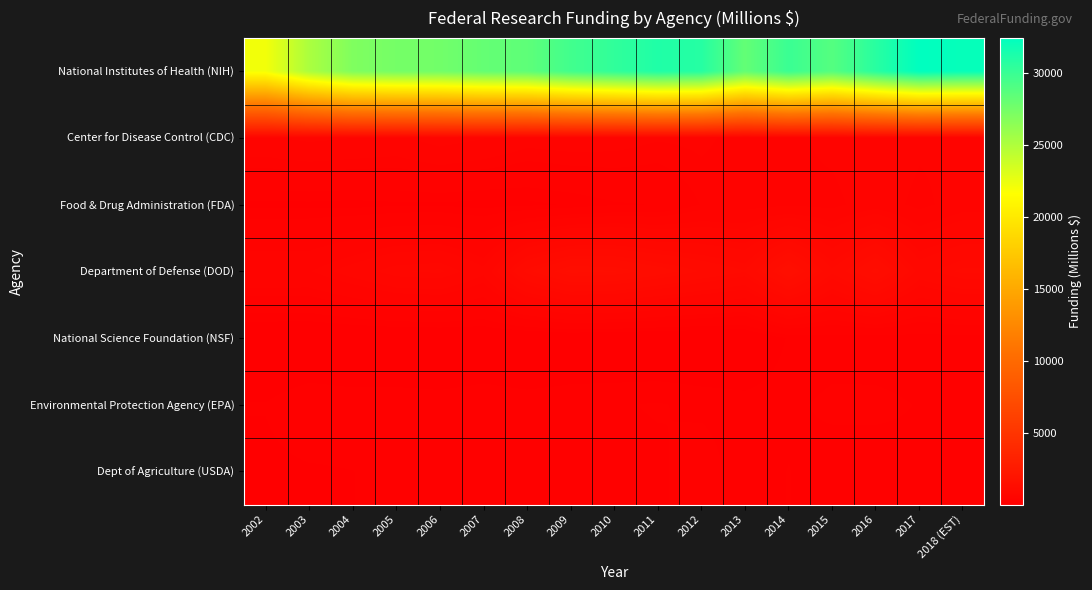

Reading left to right, transcribe all the data shown in this chart.

National Institutes of Health (NIH): 2002=22110.1	2003=25156.4	2004=27004.5	2005=27430.8	2006=27565.6	2007=28146.3	2008=28404.4	2009=29616.4	2010=30328.9	2011=31052.8	2012=30802.1	2013=28215.3	2014=29931.2	2015=28800.1	2016=30698.0	2017=32419.0	2018 (EST)=32120.0
Center for Disease Control (CDC): 2002=521.0	2003=564.0	2004=539.0	2005=512.8	2006=596.7	2007=543.5	2008=459.1	2009=477.1	2010=462.6	2011=421.5	2012=434.2	2013=369.1	2014=382.1	2015=444.6	2016=515.2	2017=437.0	2018 (EST)=434.9
Food & Drug Administration (FDA): 2002=136.3	2003=138.3	2004=132.3	2005=142.1	2006=143.3	2007=129.3	2008=137.9	2009=166.4	2010=210.6	2011=225.2	2012=352.6	2013=360.6	2014=389.1	2015=375.7	2016=485.9	2017=375.0	2018 (EST)=477.4
Department of Defense (DOD): 2002=534.8	2003=531.1	2004=658.7	2005=783.8	2006=811.6	2007=636.0	2008=1142.4	2009=1389.8	2010=1368.6	2011=1239.7	2012=1097.5	2013=987.9	2014=1473.6	2015=1007.0	2016=1338.6	2017=875.8	2018 (EST)=1007.4
National Science Foundation (NSF): 2002=36.5	2003=32.4	2004=33.2	2005=33.6	2006=37.6	2007=53.9	2008=35.7	2009=50.9	2010=39.2	2011=31.5	2012=31.5	2013=33.1	2014=166.7	2015=181.3	2016=179.7	2017=178.0	2018 (EST)=188.2
Environmental Protection Agency (EPA): 2002=162.0	2003=219.1	2004=201.6	2005=202.7	2006=191.8	2007=206.4	2008=193.4	2009=205.2	2010=215.7	2011=227.0	2012=205.3	2013=190.4	2014=205.1	2015=239.4	2016=238.7	2017=218.2	2018 (EST)=194.9
Dept of Agriculture (USDA): 2002=137.8	2003=149.0	2004=157.5	2005=167.9	2006=159.9	2007=173.7	2008=179.3	2009=188.1	2010=194.0	2011=206.2	2012=265.2	2013=176.1	2014=223.6	2015=178.4	2016=181.3	2017=203.5	2018 (EST)=206.7